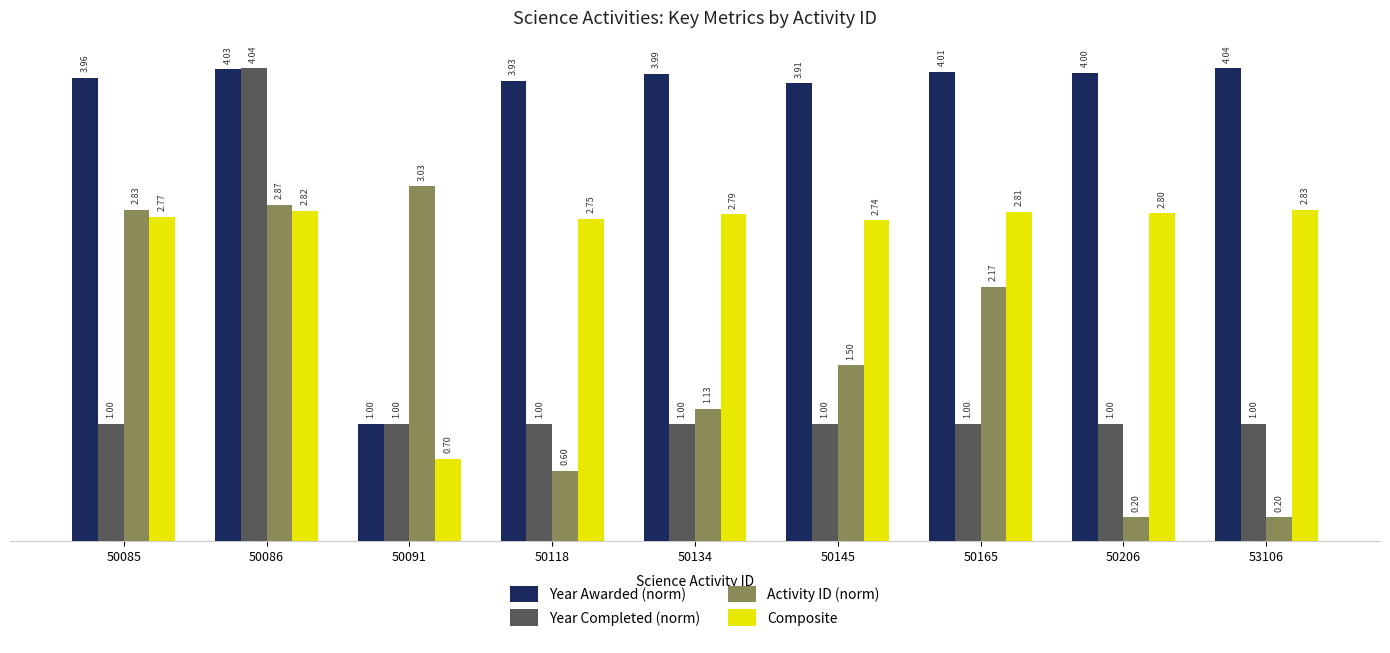

What are all the series names shown in the legend?

Year Awarded (norm), Year Completed (norm), Activity ID (norm), Composite